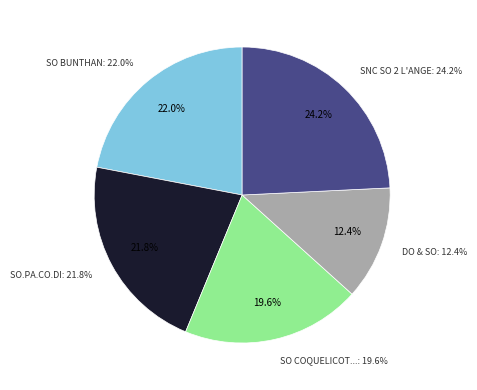

Which slice is the largest?

SNC SO 2 L'ANGE